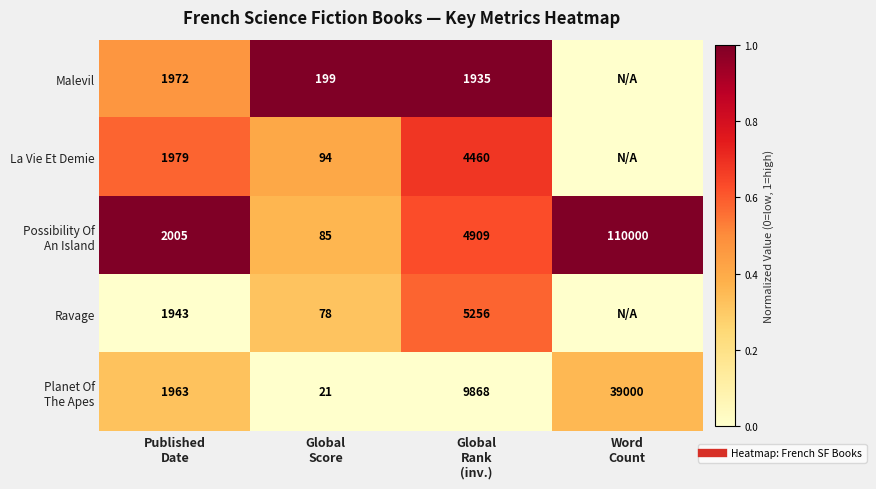

What is the difference between the maximum and minimum values in the Ravage series?

0.6